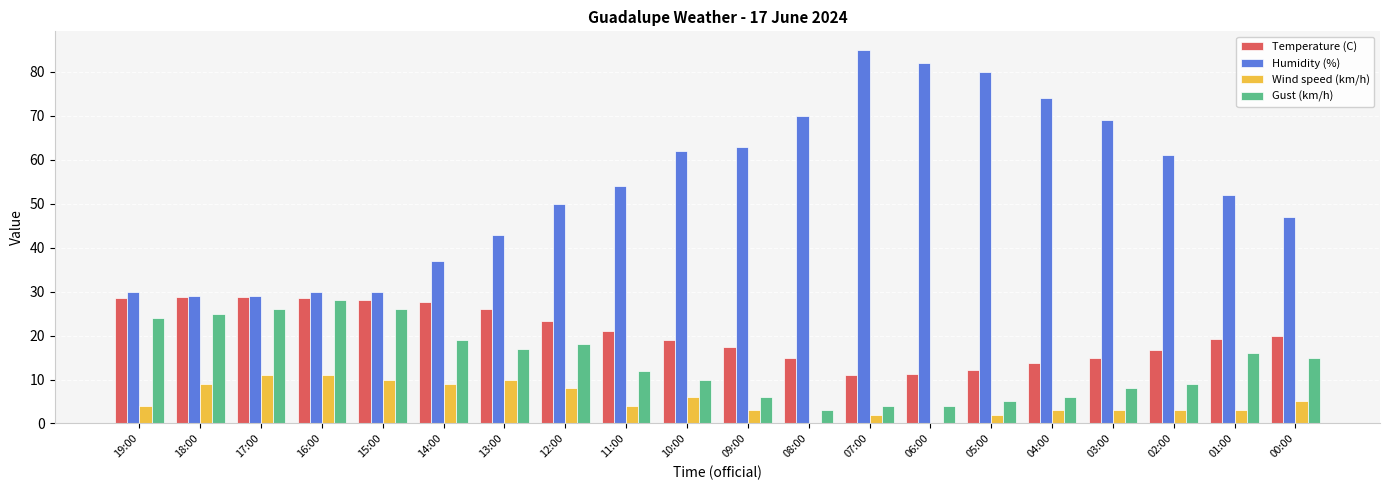

What is the total value across all series at 15:00?

94.1